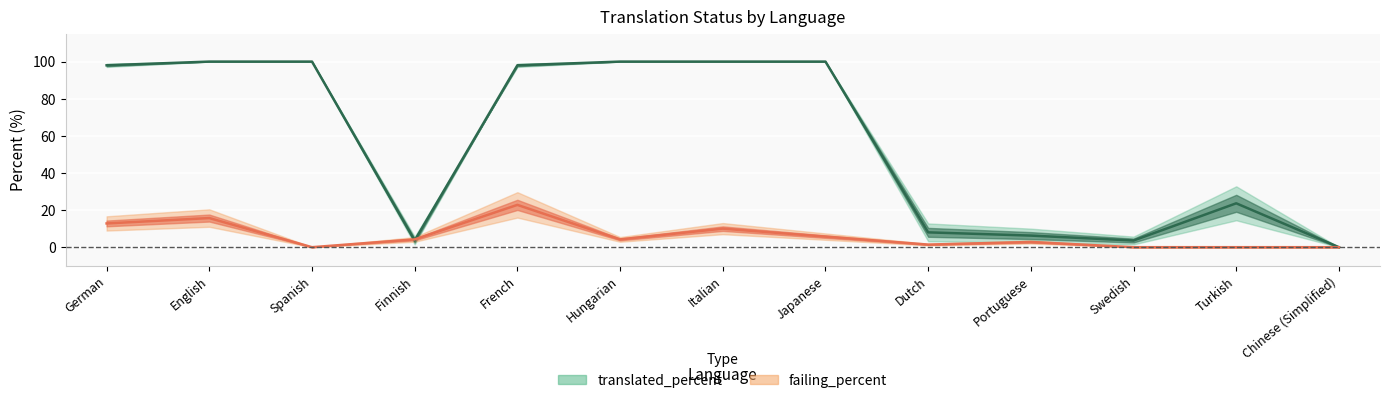

Reading left to right, extract all data points from this chart.

translated_percent: 98.0	100.0	100.0	3.6	98.0	100.0	100.0	100.0	8.0	6.2	3.6	23.6	0.0
failing_percent: 12.8	15.7	0.0	4.2	22.8	4.2	10.0	5.7	1.4	2.8	0.0	0.0	0.0